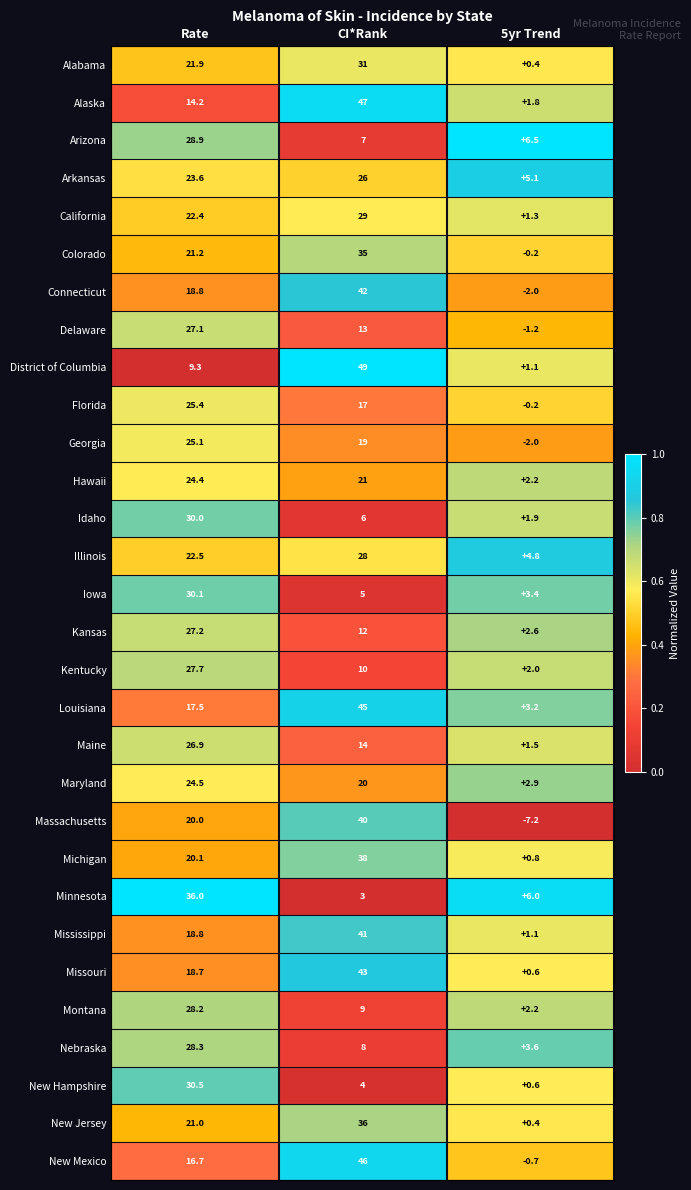

Which series changed the most between CI*Rank and 5yr Trend?

District of Columbia